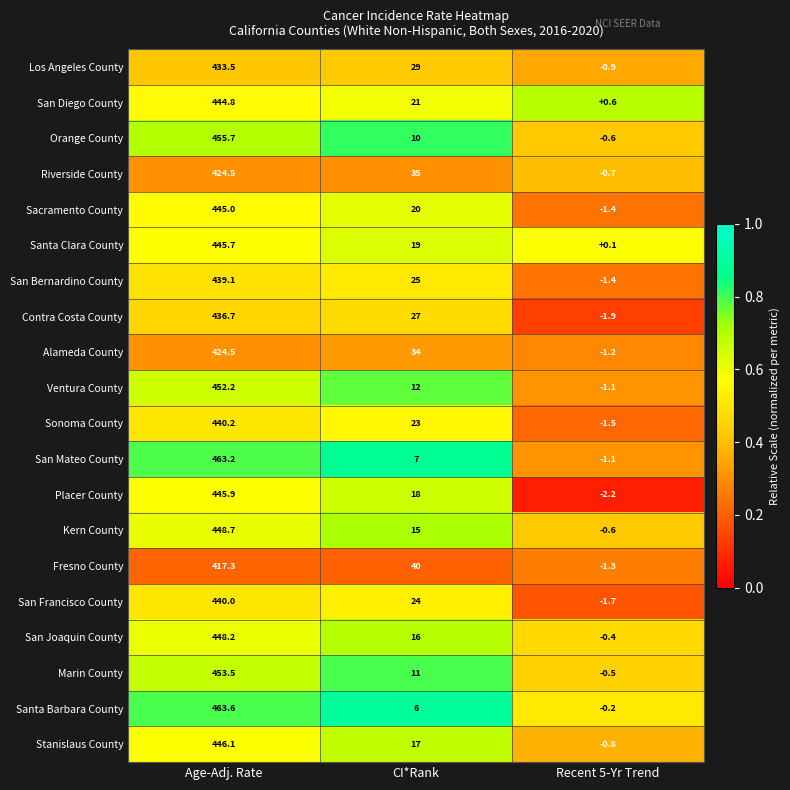

Which label corresponds to the smallest value in the chart?

Recent 5-Yr Trend